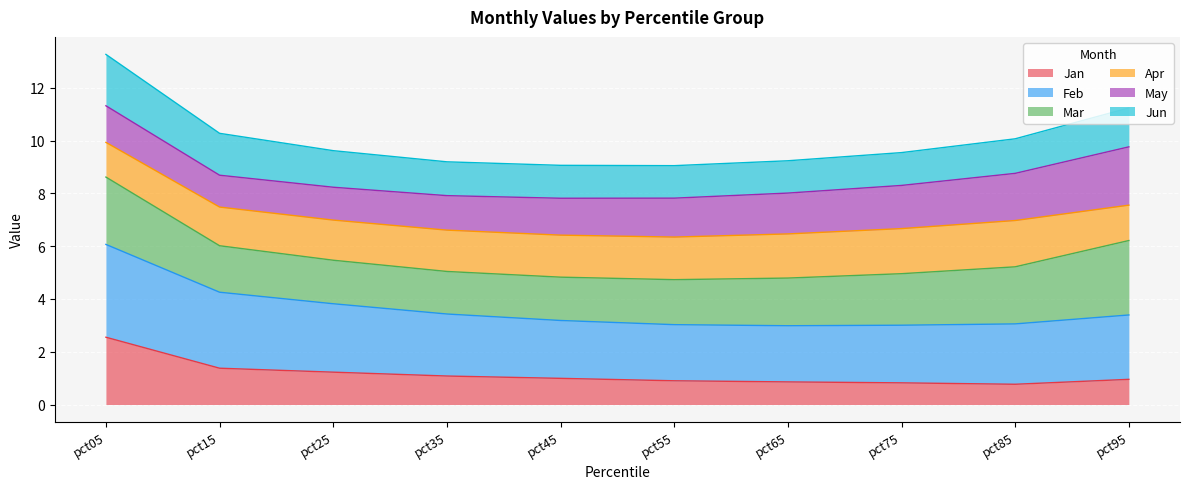

Is it true that Jan equals 1.0 at pct95?

True